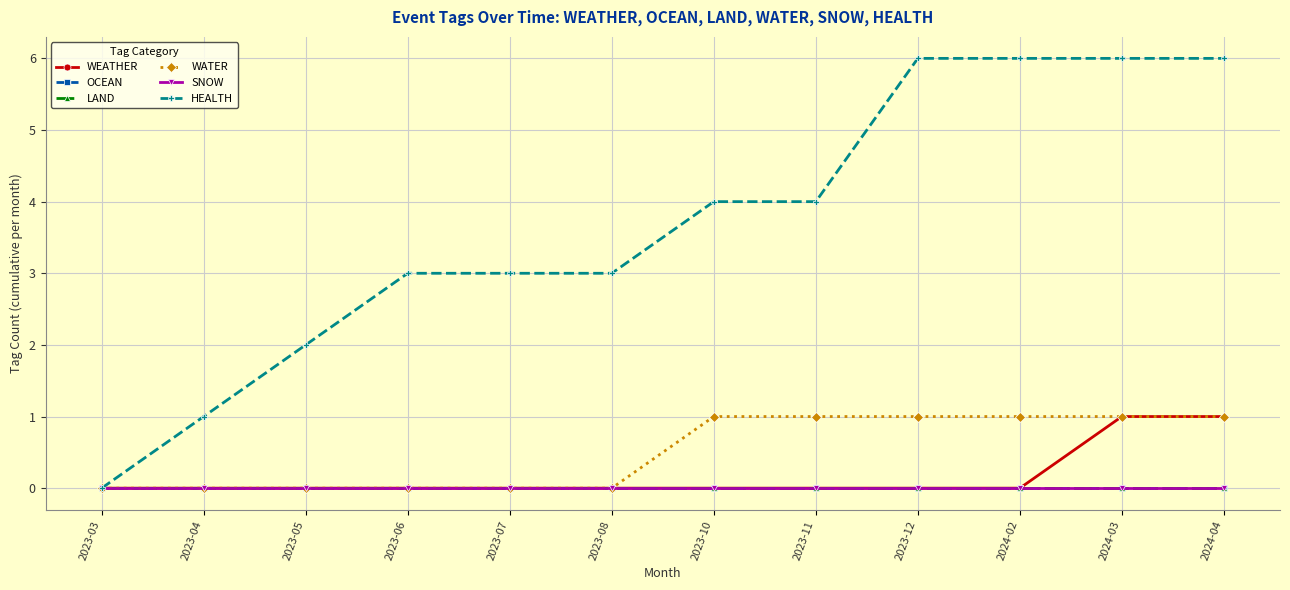

Is this an area chart (filled region under the line)?

No